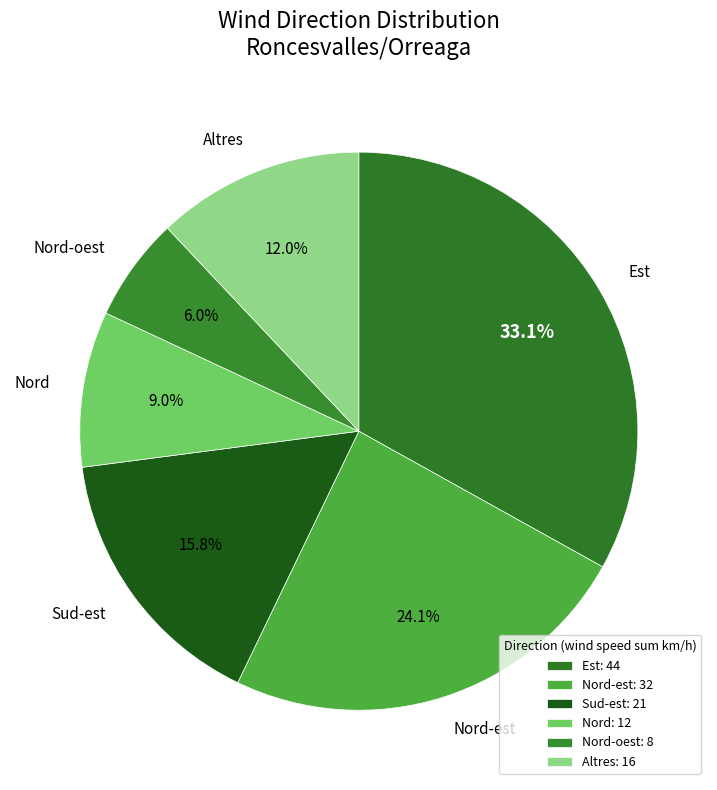

Which has a higher value, Nord-est or Est?

Est